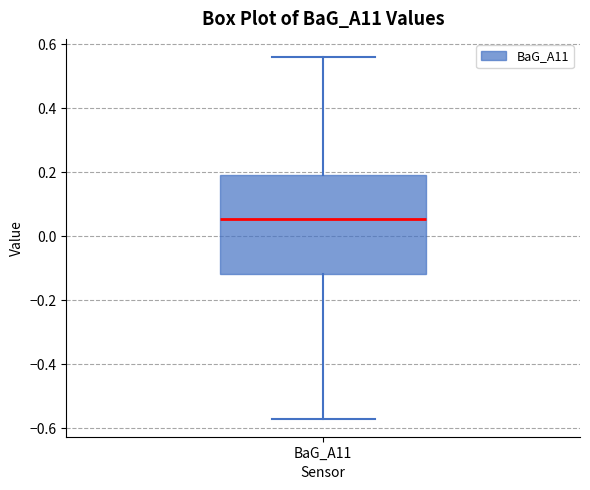

Where does the median line of the box for BaG_A11 sit on the y-axis? The values are not printed on the chart, so give them approximately, as read against the axis.

0.06